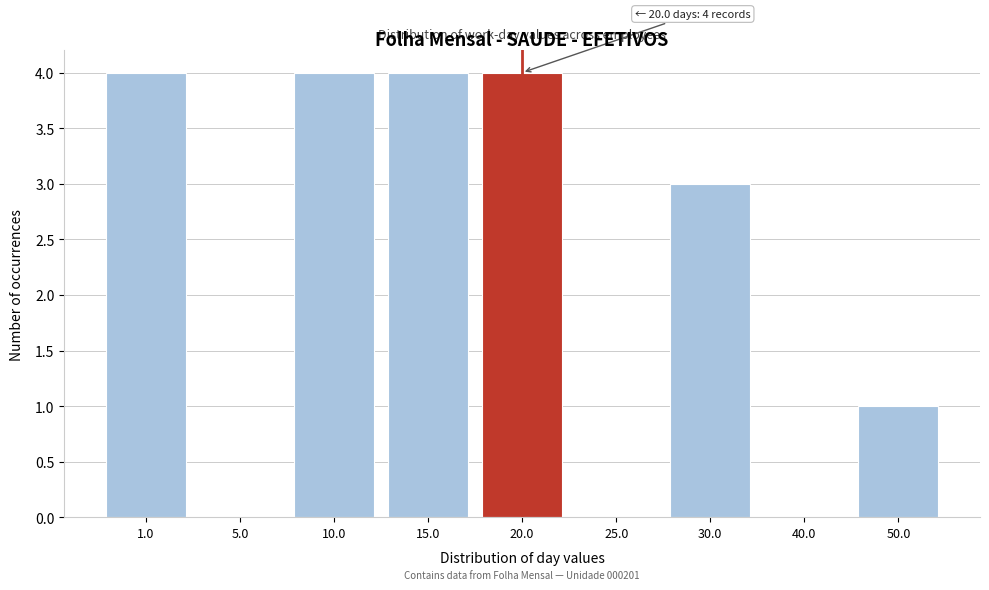

Reading left to right, what are all the values shown in this chart?

1.0=4	5.0=0	10.0=4	15.0=4	20.0=4	25.0=0	30.0=3	40.0=0	50.0=1